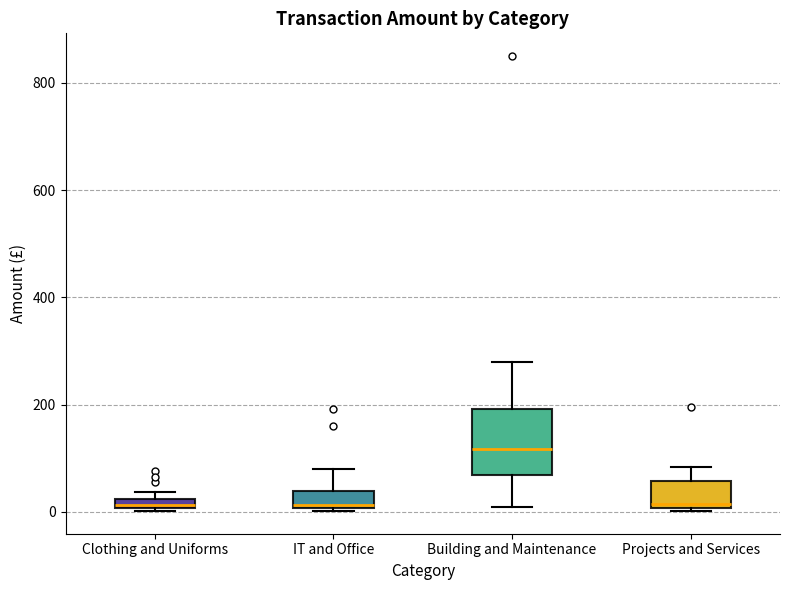

Which box has the highest median line?

Building and Maintenance